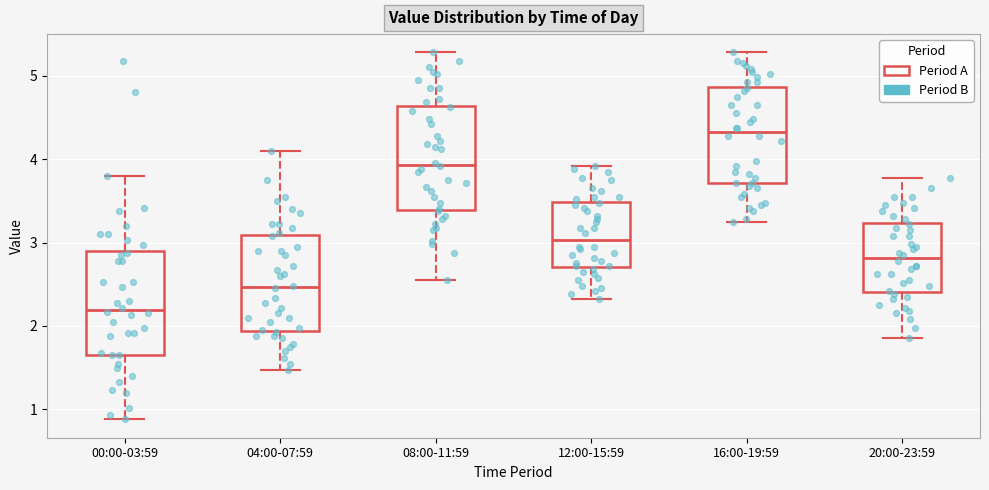

Where is the upper edge of the box for 20:00-23:59 on the y-axis? The values are not printed on the chart, so give them approximately, as read against the axis.

3.2